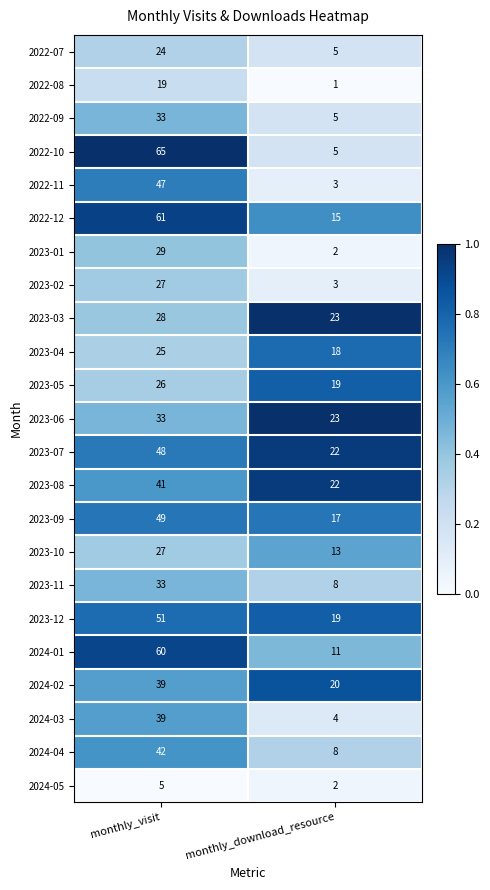

Rank the categories by 2024-04 value from lowest to highest.

monthly_download_resource, monthly_visit